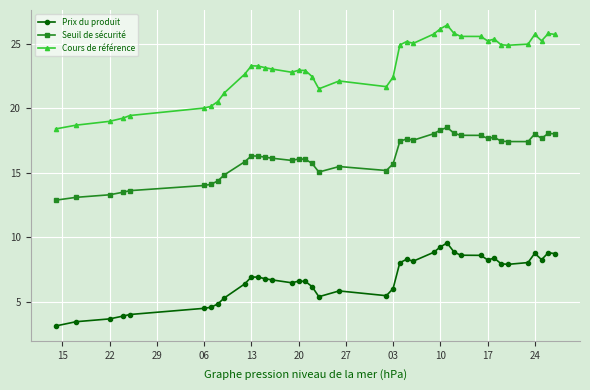

Rank the series by their average value, from lowest to highest.

Prix du produit, Seuil de sécurité, Cours de référence